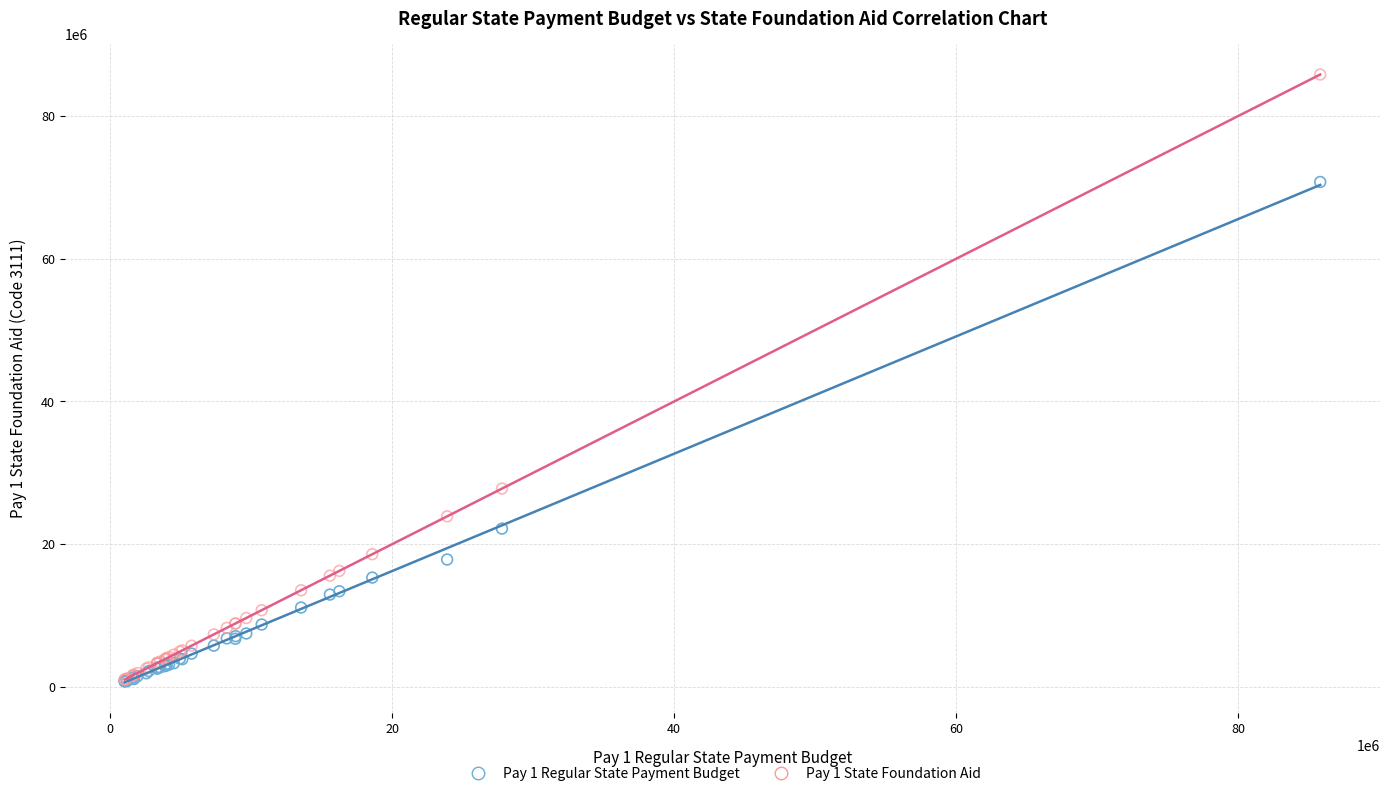

Across all series, what Y value is closest to 43283423?

27783546